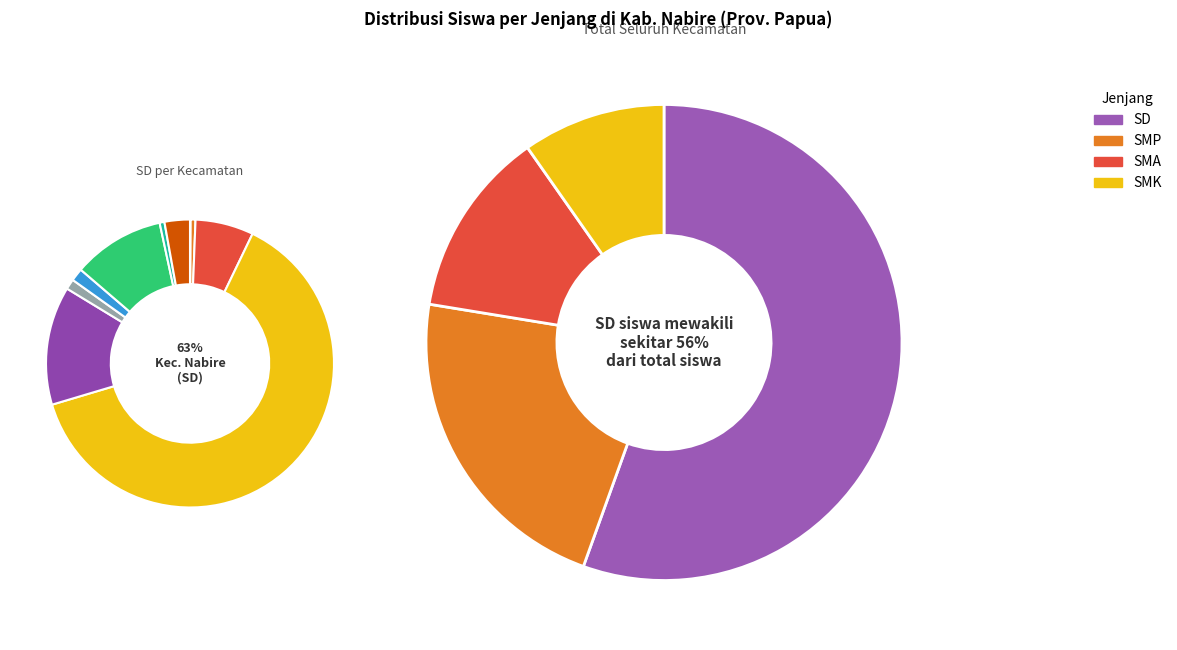

How many segments does this pie chart have?

10